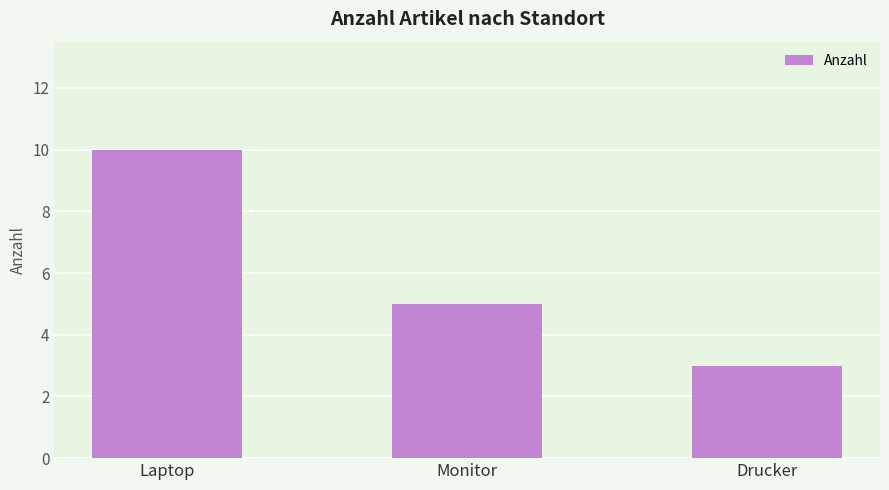

True or false: the data shows 3 at Drucker.

True